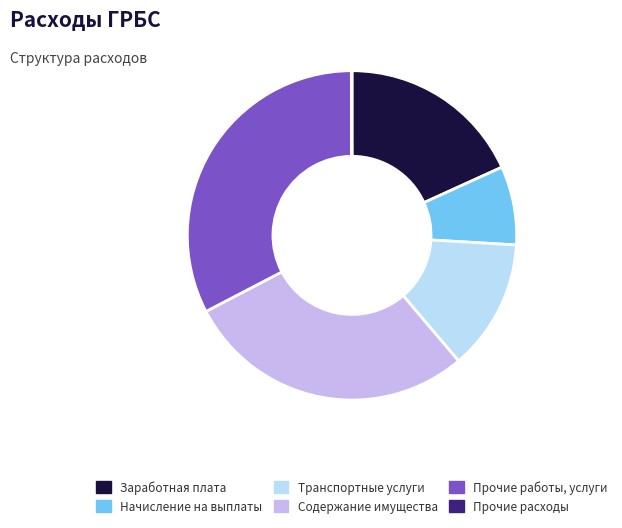

Is there a majority slice in this chart?

No